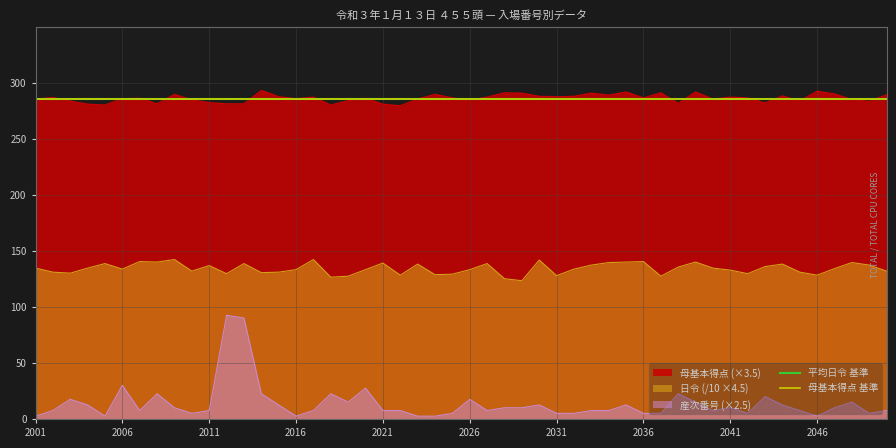

True or false: 日令 (/10 ×4.5) and 母基本得点 (×3.5) cross at least once.

False